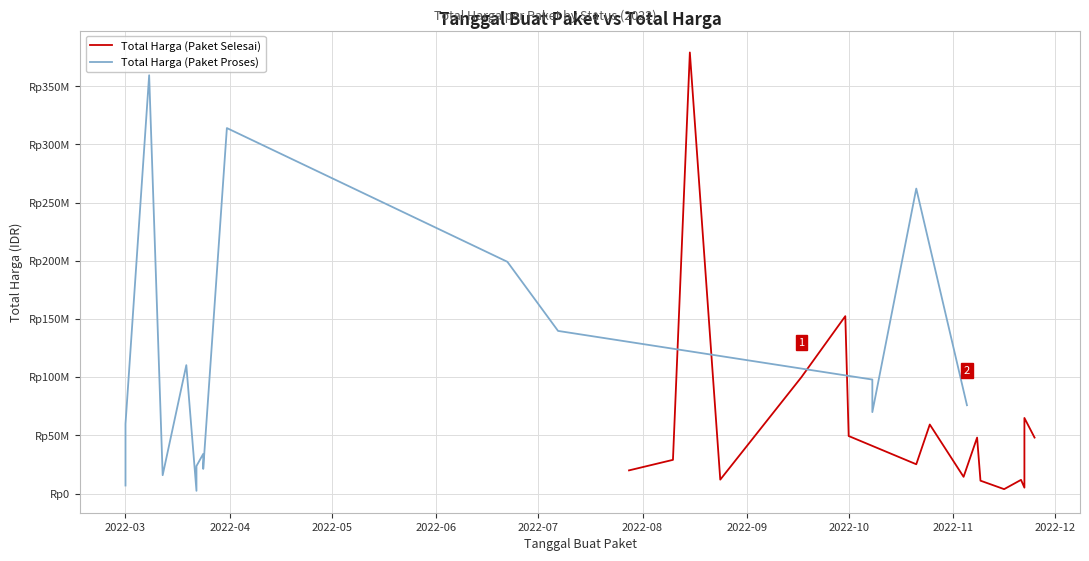

What are all the series names shown in the legend?

Total Harga (Paket Selesai), Total Harga (Paket Proses)